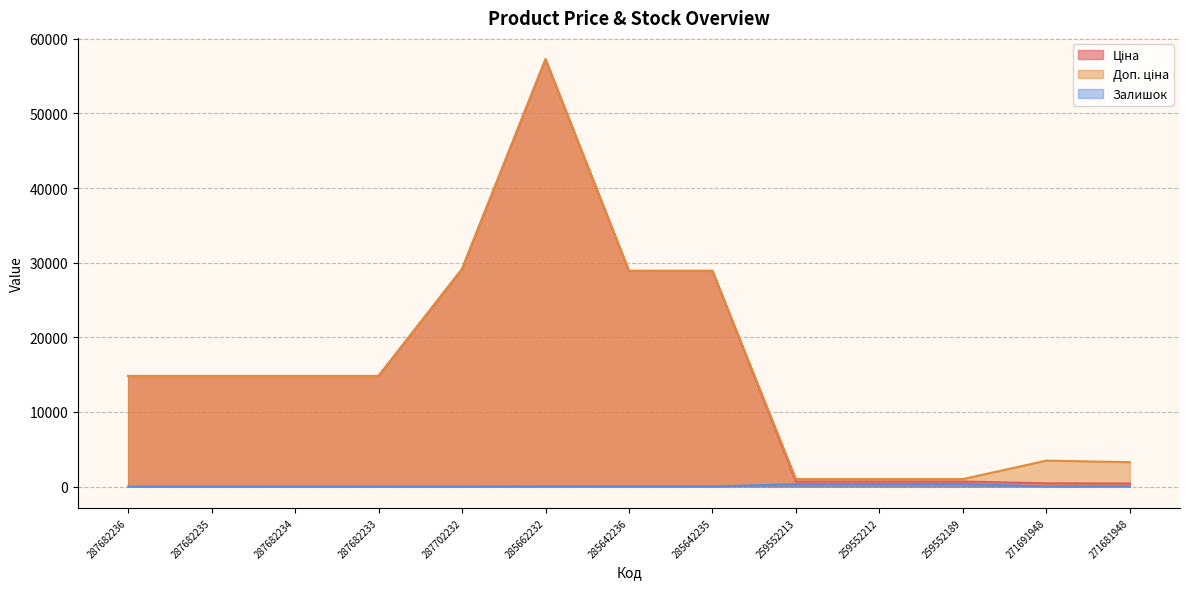

True or false: Залишок has a value of 348.0 at 259552189.

True